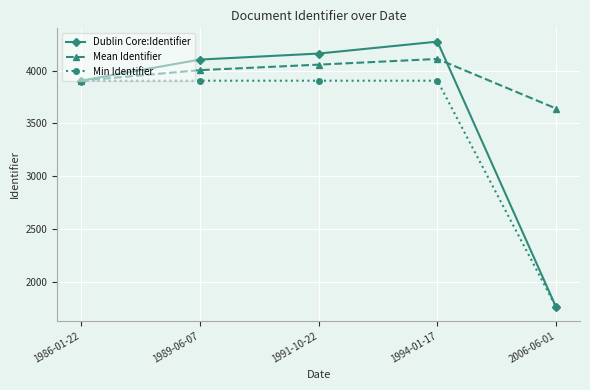

Does the chart have visible grid lines?

Yes